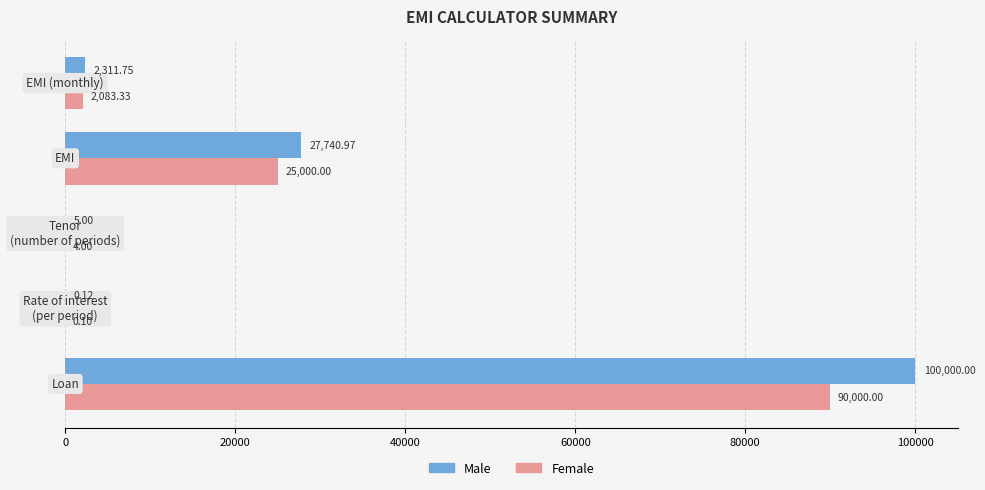

Which series has the largest total across all categories?

Male